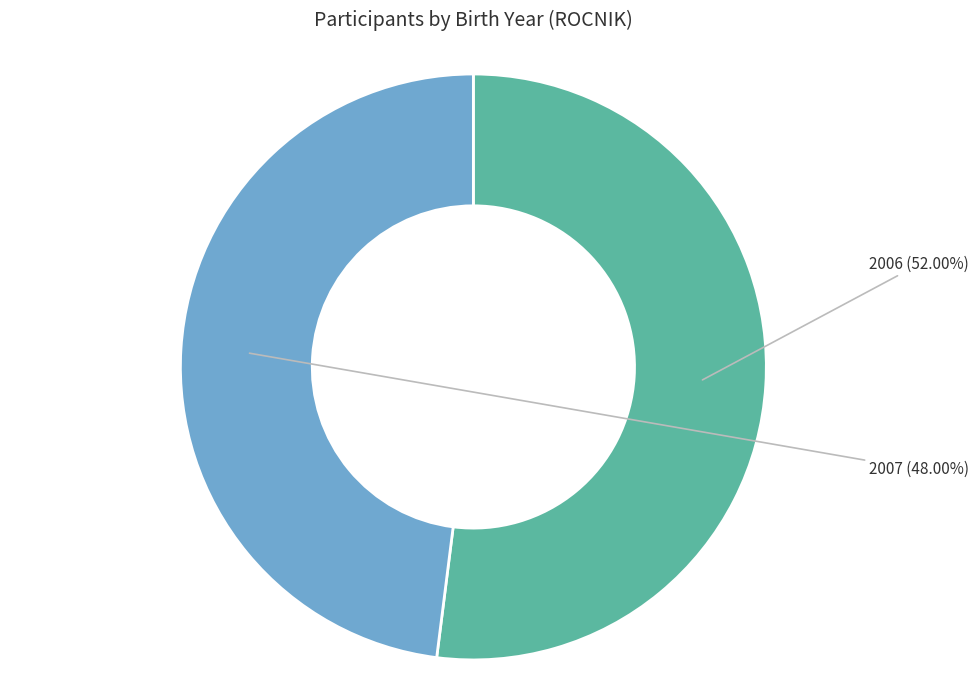

Does 2006 represent more than half of the total?

Yes